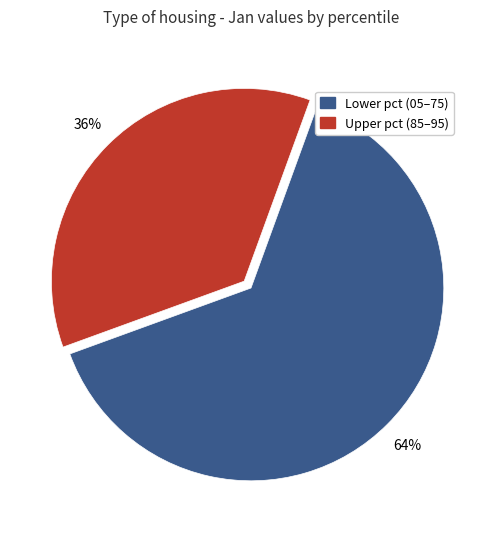

Is the sum of Lower pct (05–75) and Upper pct (85–95) greater than half?

Yes